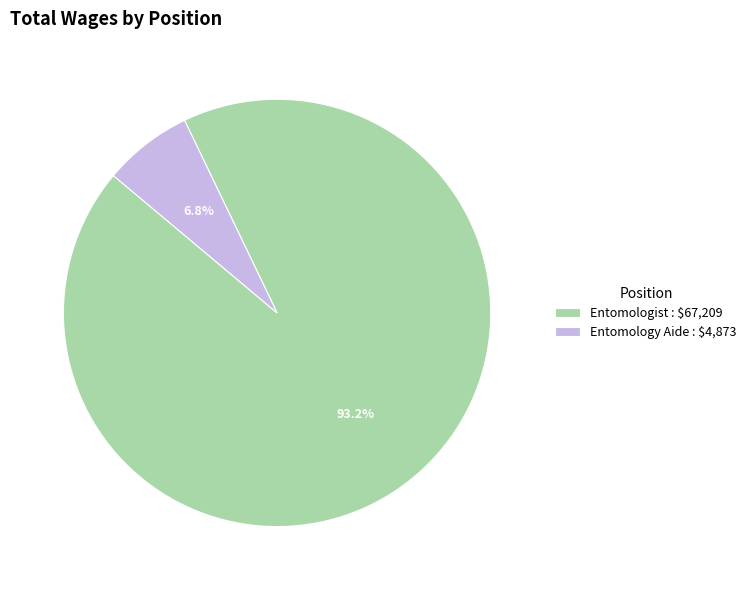

To the nearest percent, what is the difference between the largest and smallest slice percentages?

86%